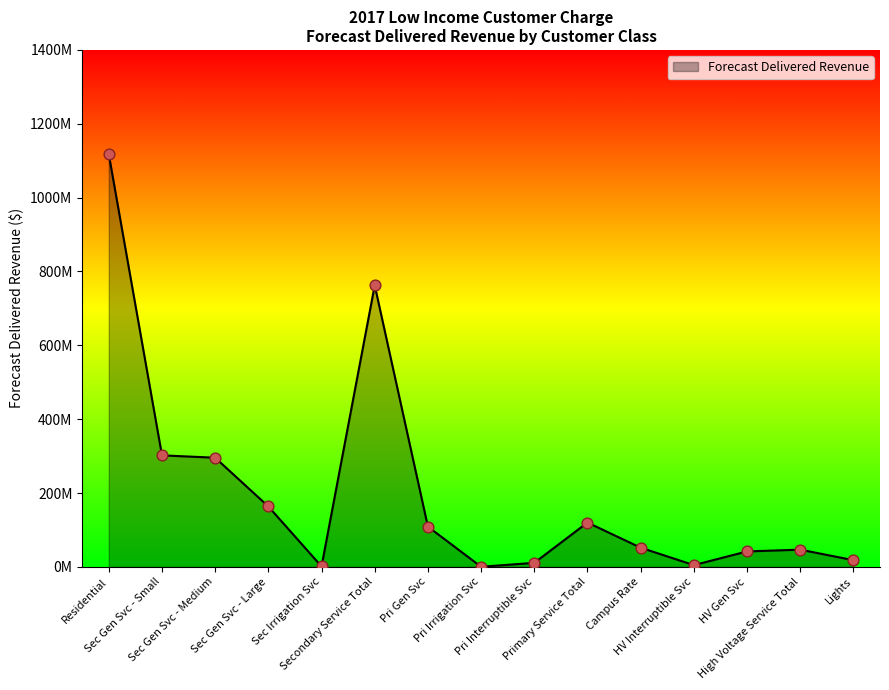

Is this an area chart (filled region under the line)?

Yes